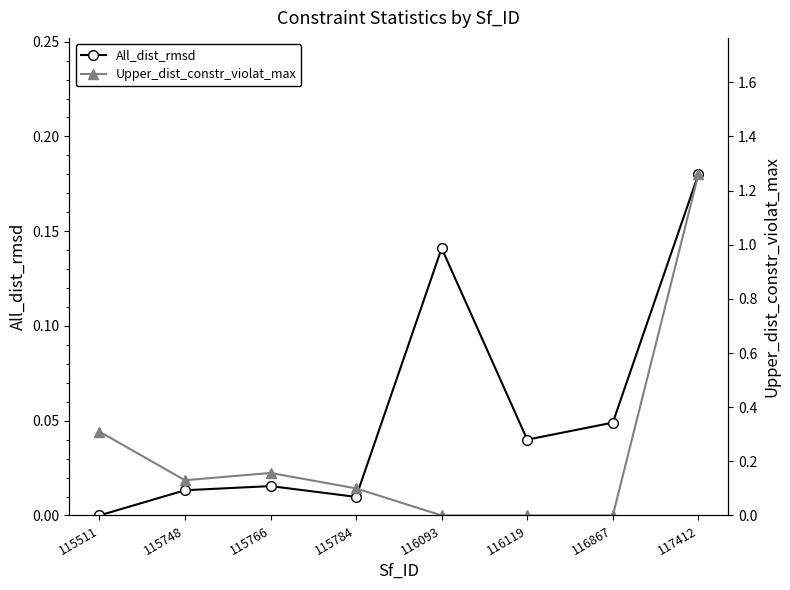

Is it true that Upper_dist_constr_violat_max equals 0.0 at 115784?

False